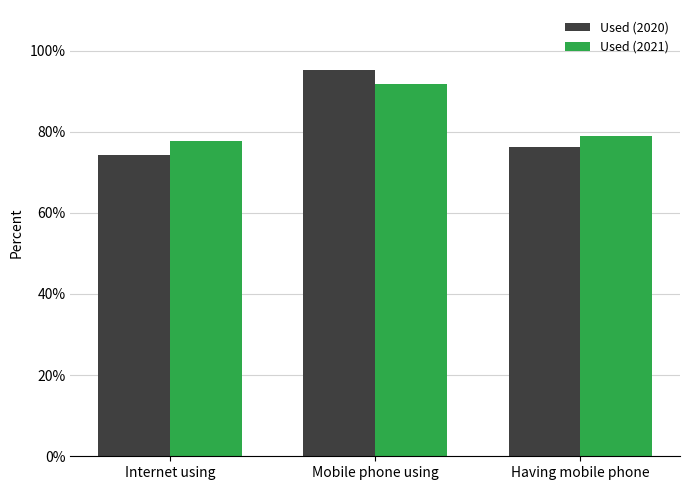

How many groups of bars are there?

3